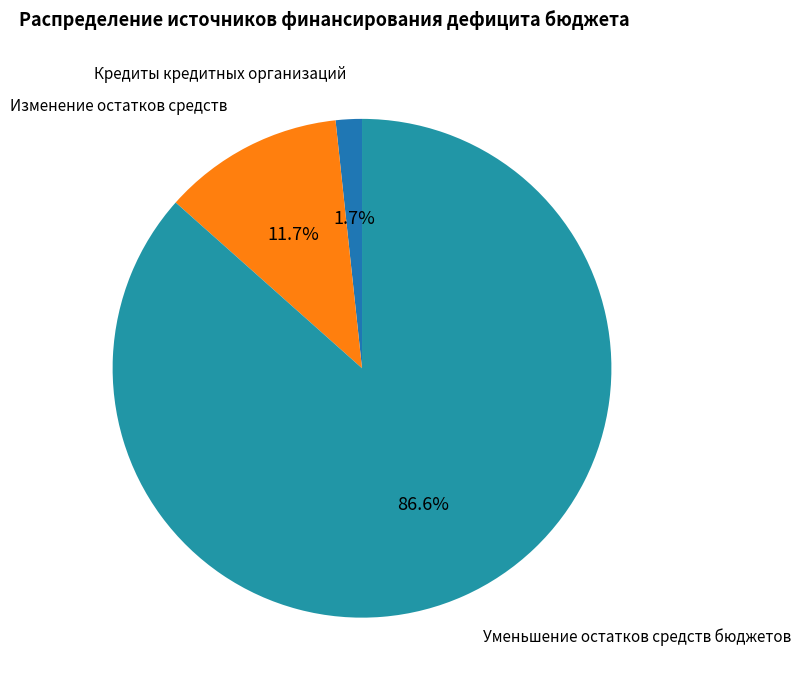

What is the majority slice?

Уменьшение остатков средств бюджетов